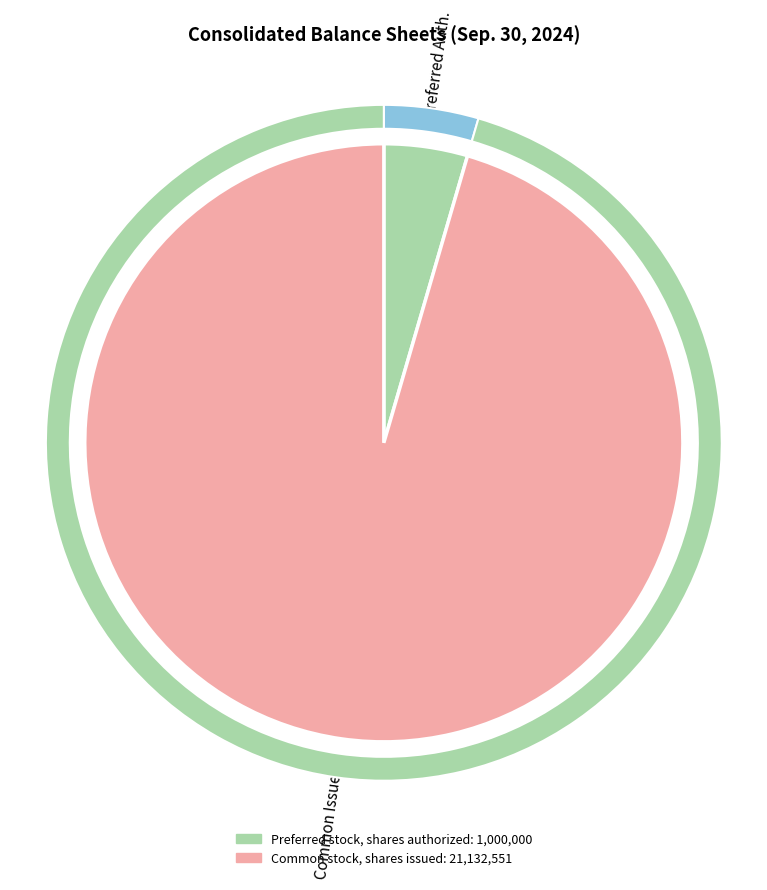

To the nearest percent, what is the difference between the Preferred stock, shares authorized and Common stock, shares issued slice percentages?

91%